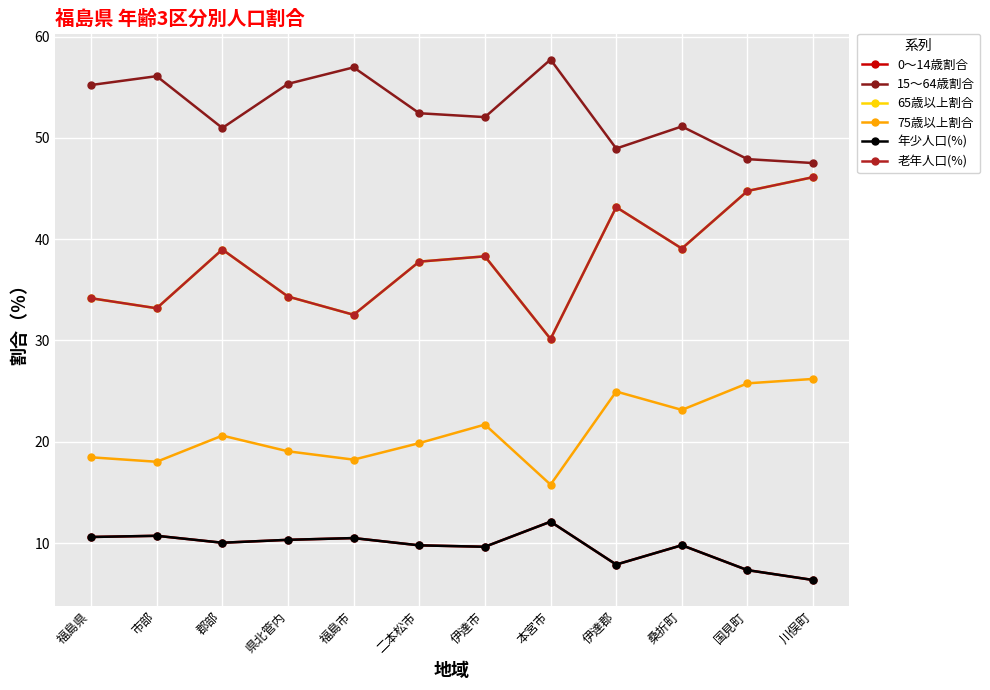

At which label is 0～14歳割合 closest to 9?

伊達市